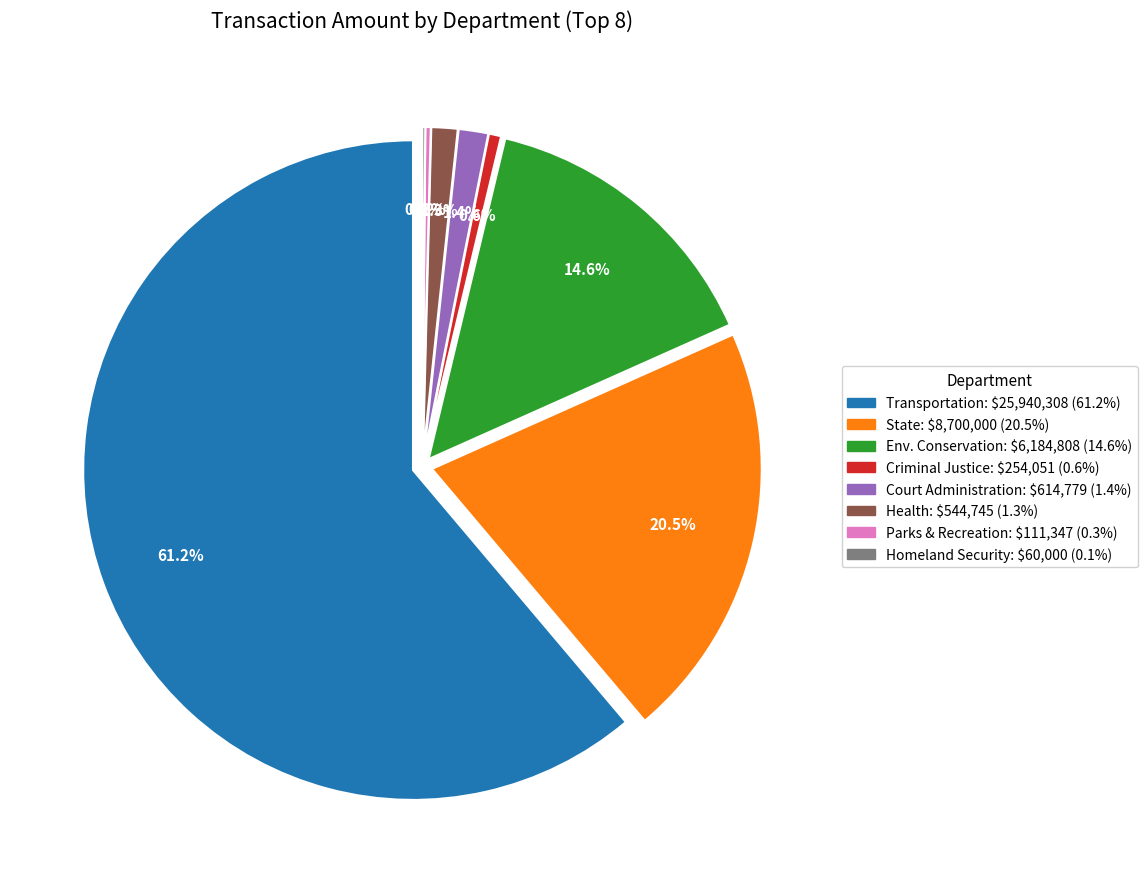

How many segments does this pie chart have?

8